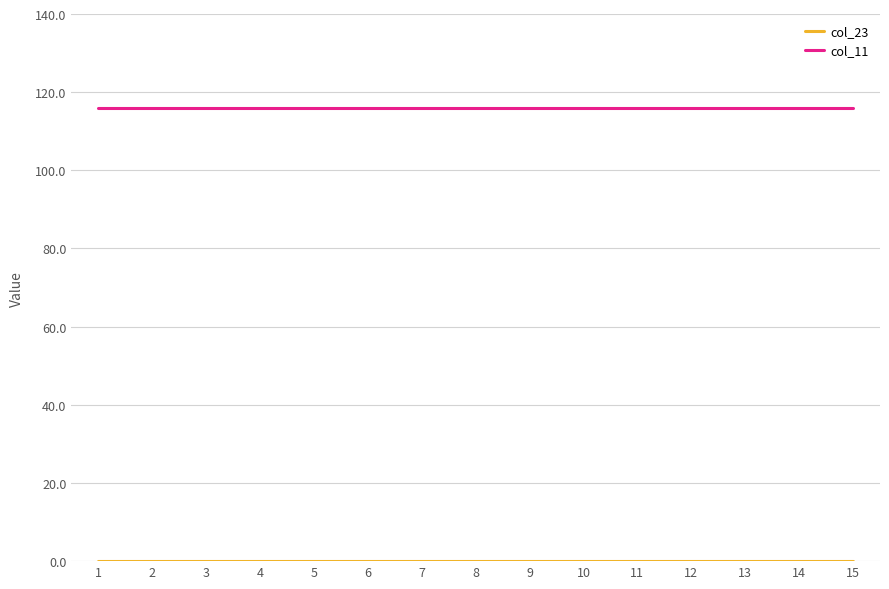

Is this an area chart (filled region under the line)?

No